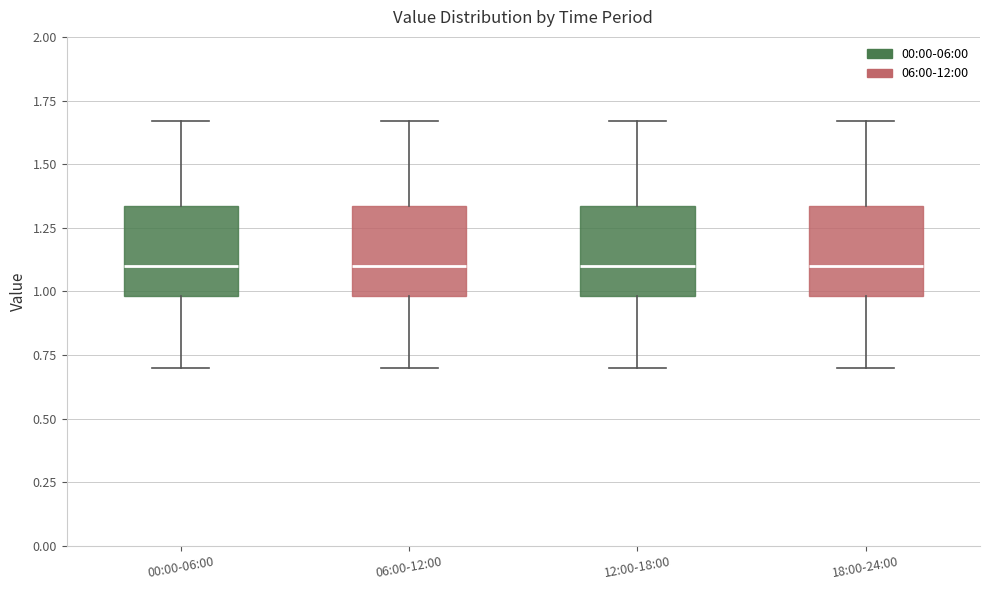

Reading left to right, read every box against the y-axis: the position of its median line, the range the box covers, and the ends of its whiskers. The values are not printed on the chart, so give them approximately, as read against the axis.

00:00-06:00: median 1.10, box 1.00 to 1.35, whiskers 0.70 to 1.65
06:00-12:00: median 1.10, box 1.00 to 1.35, whiskers 0.70 to 1.65
12:00-18:00: median 1.10, box 1.00 to 1.35, whiskers 0.70 to 1.65
18:00-24:00: median 1.10, box 1.00 to 1.35, whiskers 0.70 to 1.65